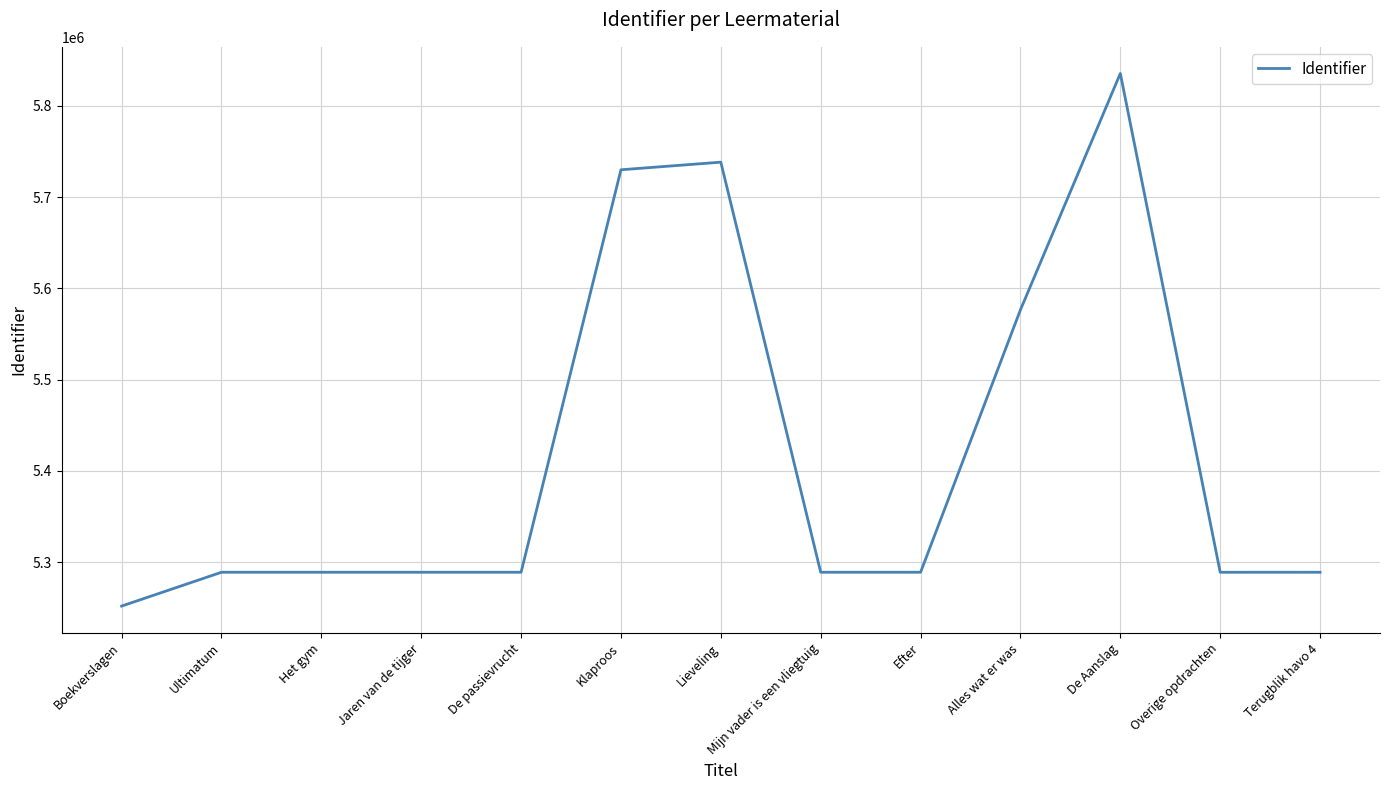

What is the difference between the values at Overige opdrachten and Lieveling?

449365